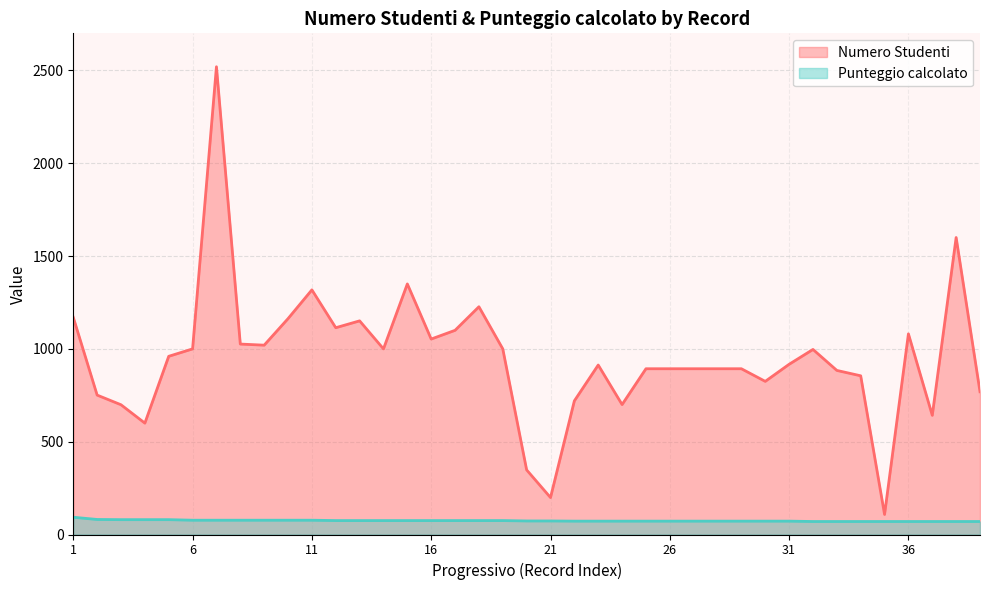

Reading left to right, extract all data points from this chart.

Numero Studenti: 1170	751	699	600	960	1000	2520	1026	1020	1163	1318	1114	1151	1000	1350	1053	1100	1227	1000	348	199	720	913	700	893	893	893	893	893	825	917	997	884	855	108	1081	642	1600	769
Punteggio calcolato: 93	81	80	80	80	77	77	77	77	77	77	75	75	75	75	75	75	75	75	73	73	72	72	72	72	72	72	72	72	72	72	70	70	70	70	70	70	70	70